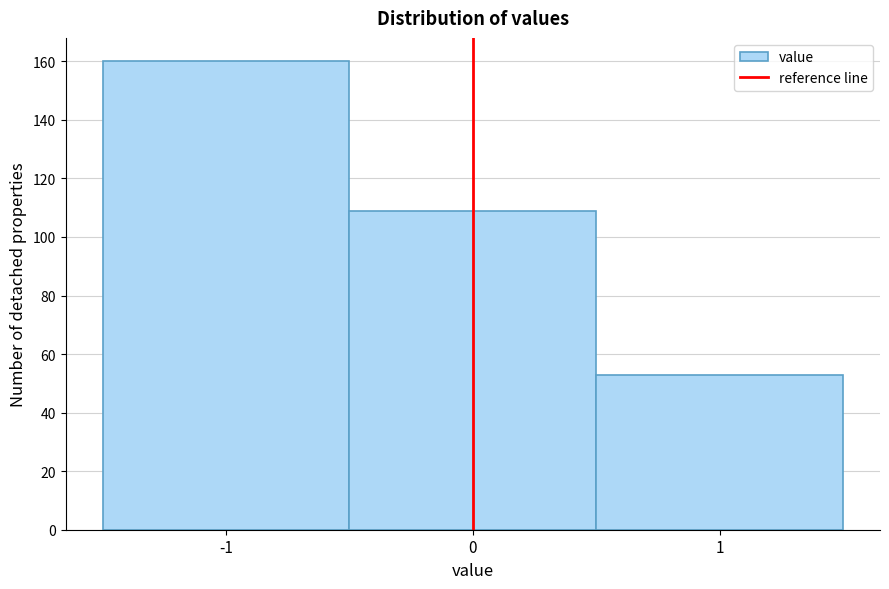

Reading left to right, transcribe this chart: for each bar, give the range it covers on the x-axis and its height. The values are not printed on the chart, so give them approximately, as read against the axis.

-1.5 to -0.5: 160
-0.5 to 0.5: 110
0.5 to 1.5: 54